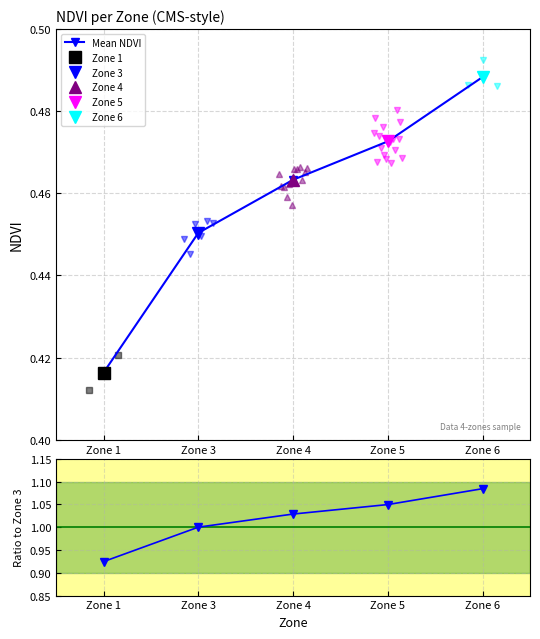

Between Zone 6 and Zone 3, which is larger?

Zone 6